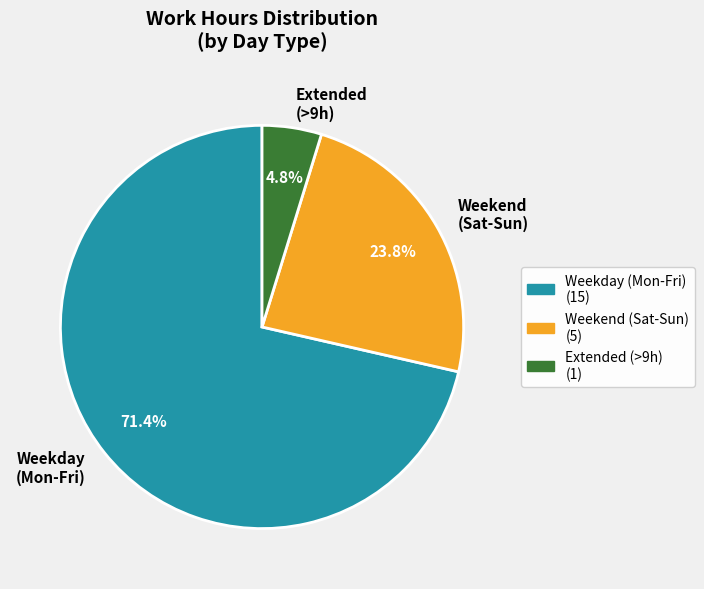

What percentage is NOT represented by Weekday (Mon-Fri)?

28.6%